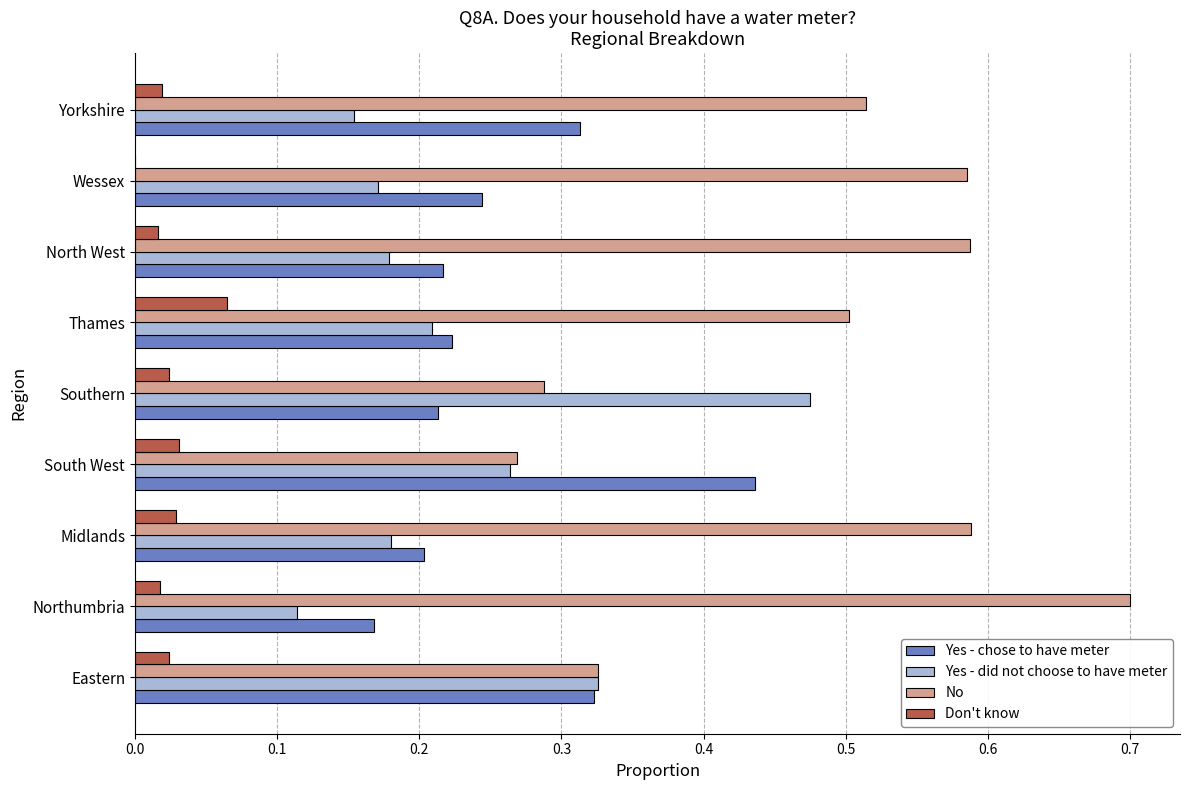

Which label corresponds to the largest value in the chart?

Northumbria